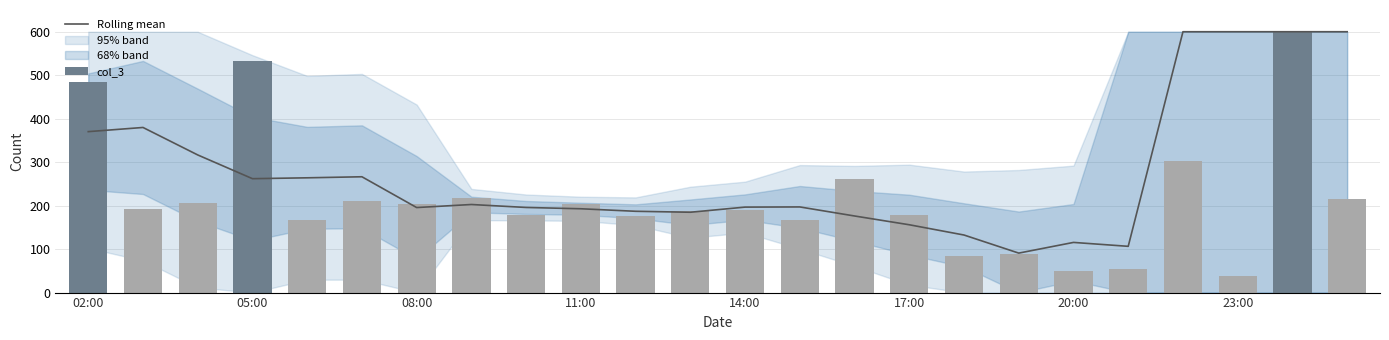

At how many categories does at least one series exceed 108?

22